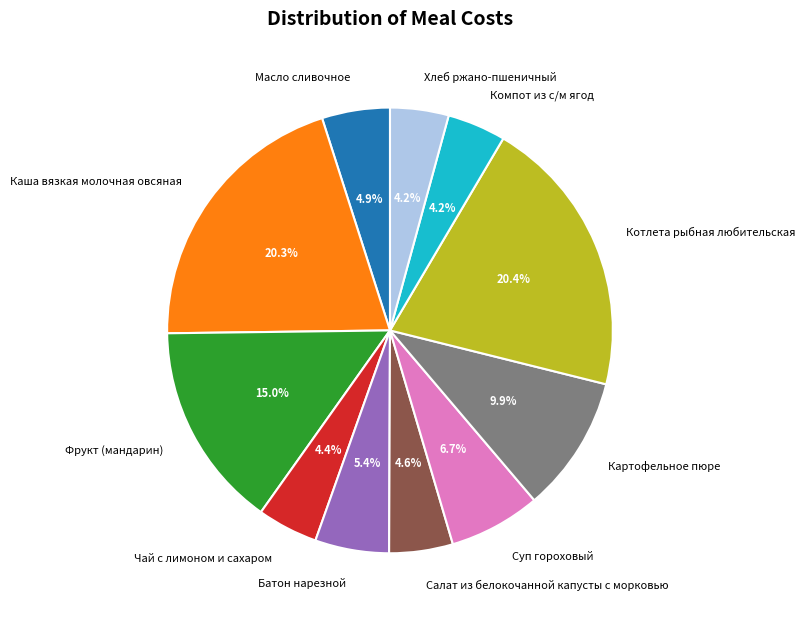

The Хлеб ржано-пшеничный slice represents 4% of the pie. True or false?

True